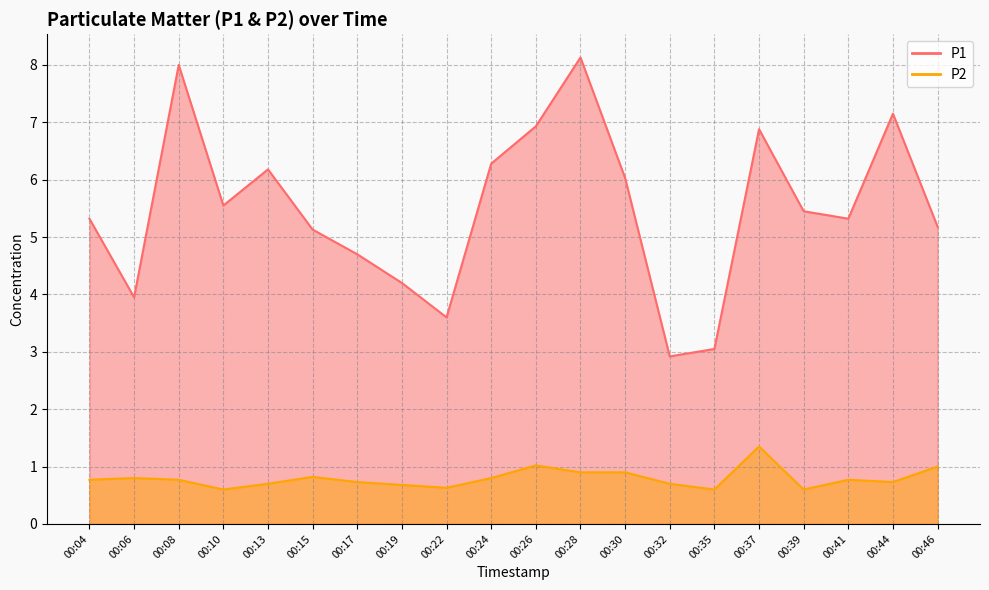

What is the average value of the P1 series?

5.5